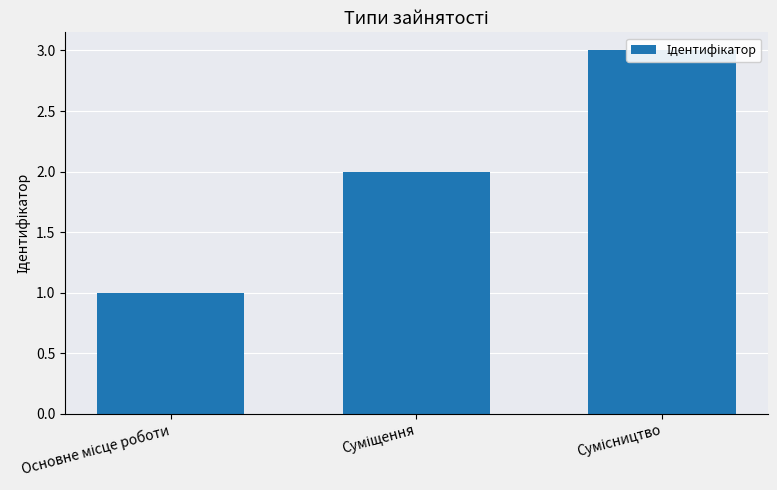

What is the difference between the maximum and minimum values?

2